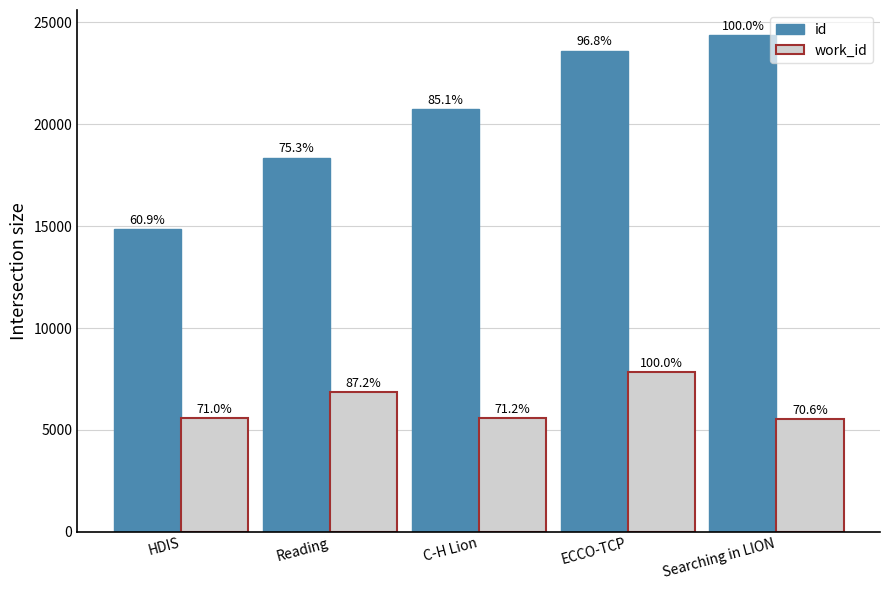

What are all the series names shown in the legend?

id, work_id